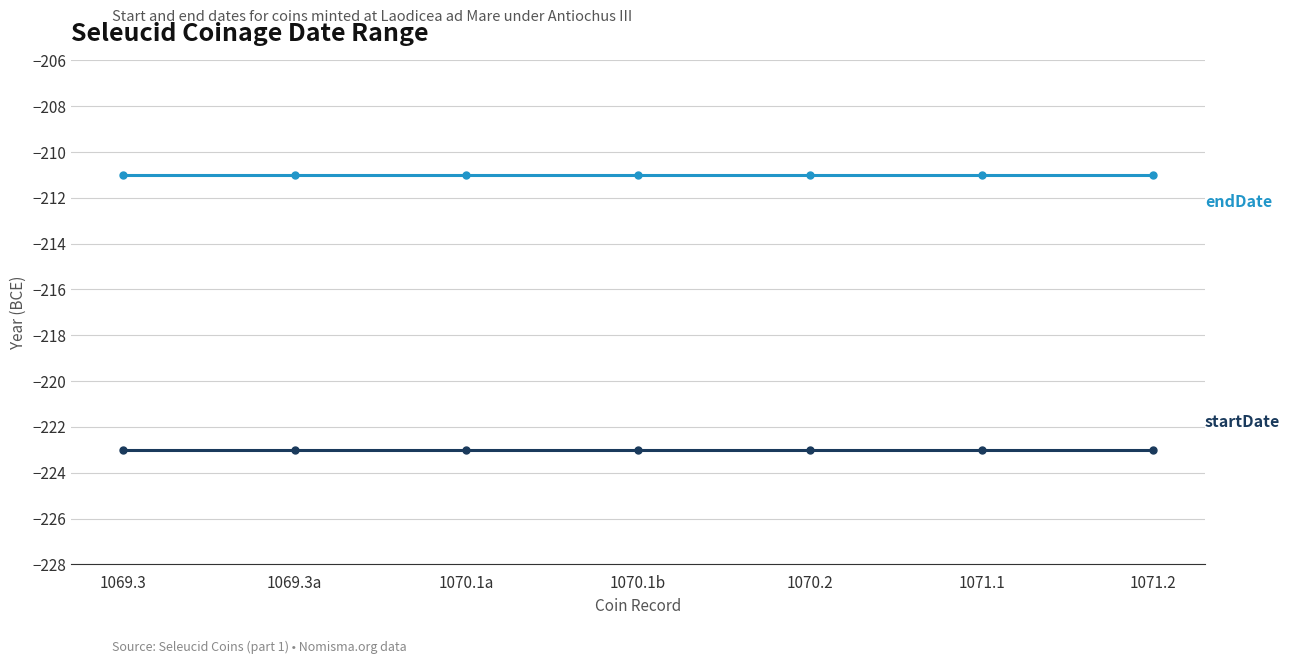

What is the total value across all series at 1069.3a?

-434